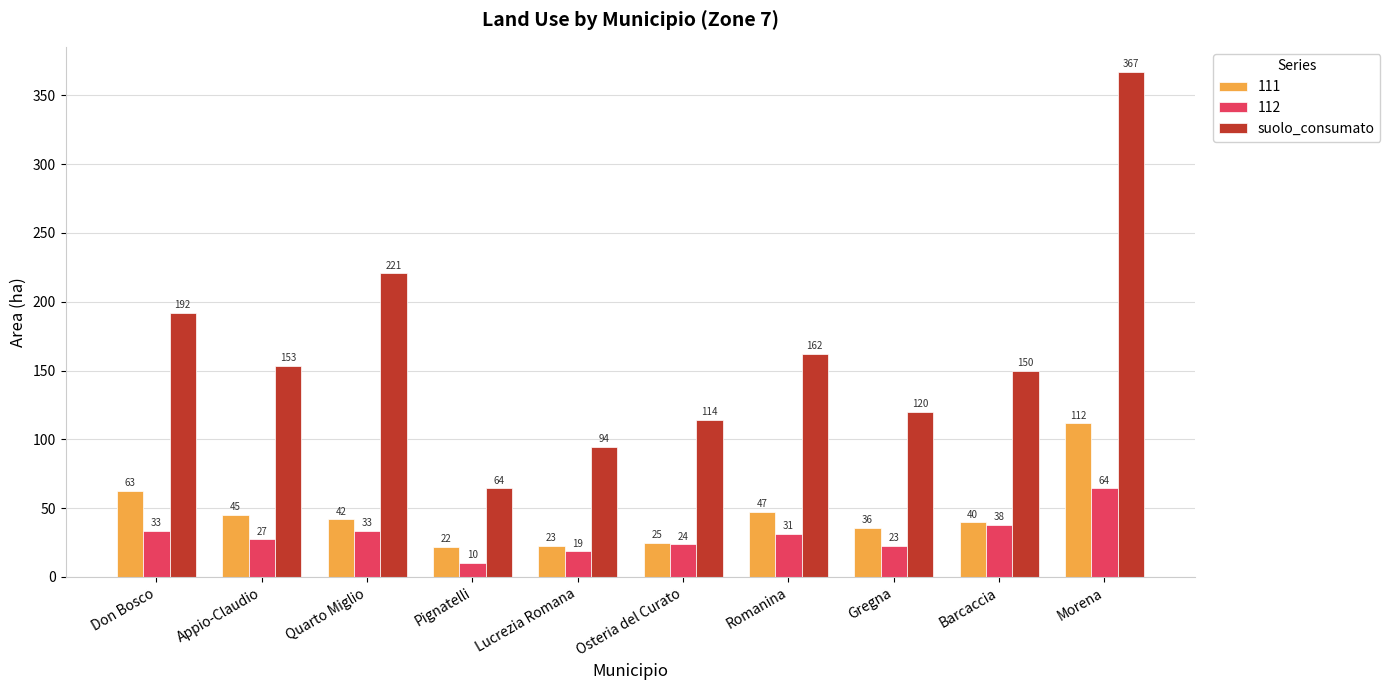

The value of 111 at Lucrezia Romana is 22.6. True or false?

True